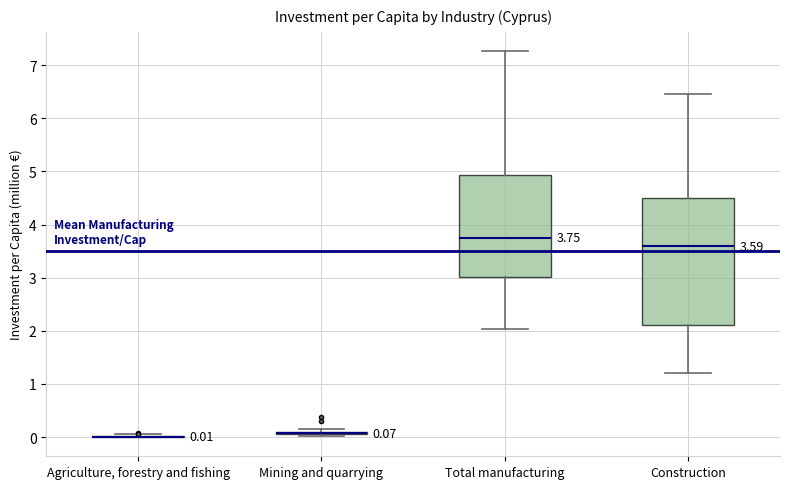

Comparing the boxes themselves (not the whiskers), which one is the tallest?

Construction